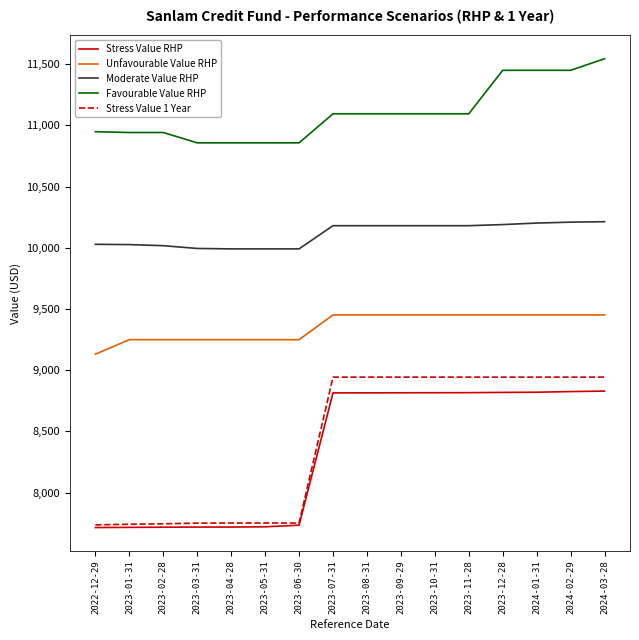

True or false: Favourable Value RHP and Stress Value 1 Year intersect in this chart.

False